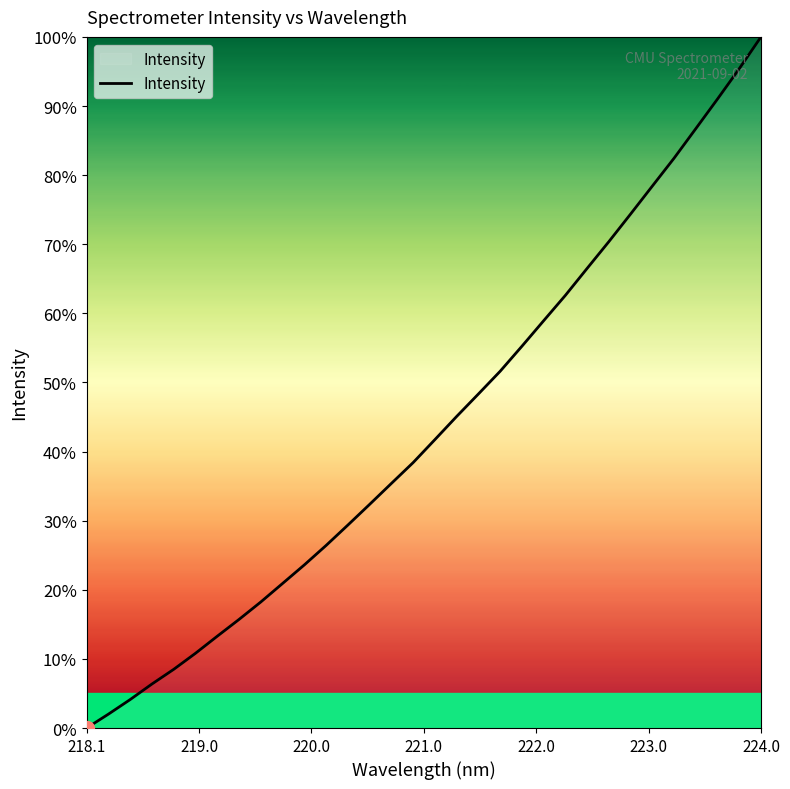

What is the difference between the maximum and minimum values?

100.0